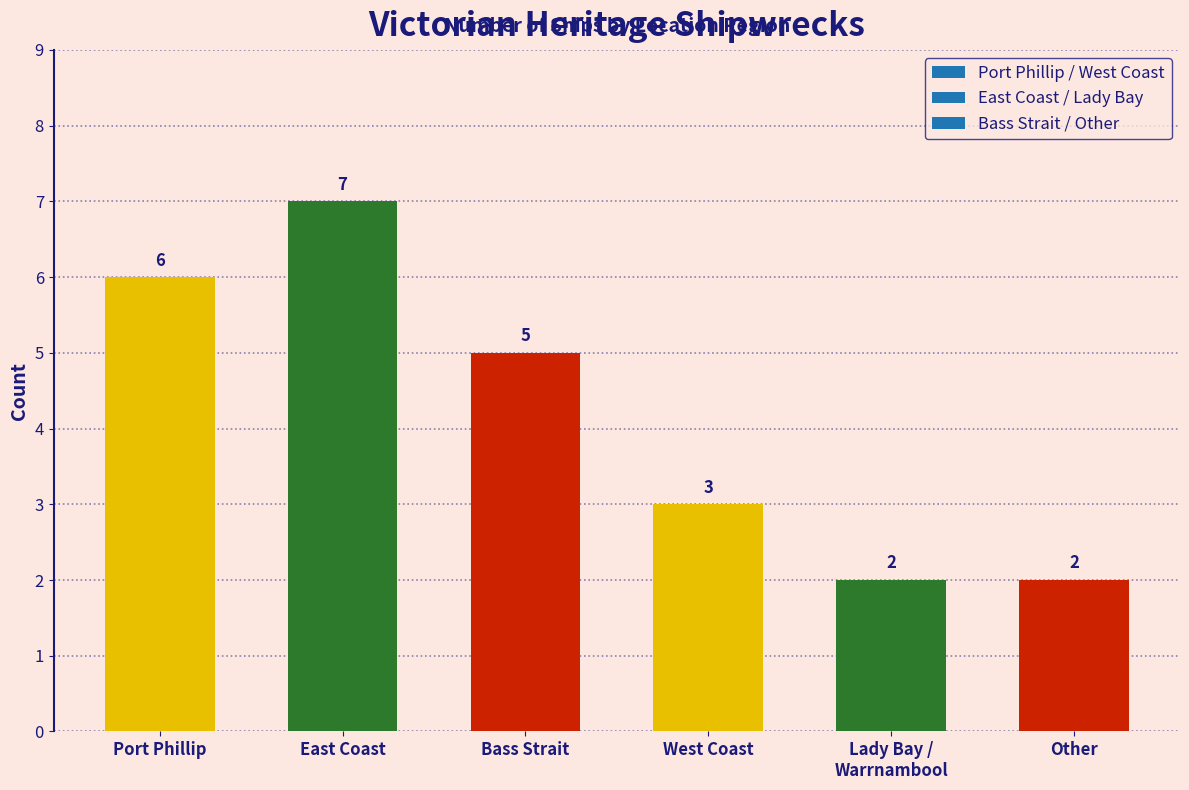

What is the difference between the values at Other and East Coast?

5